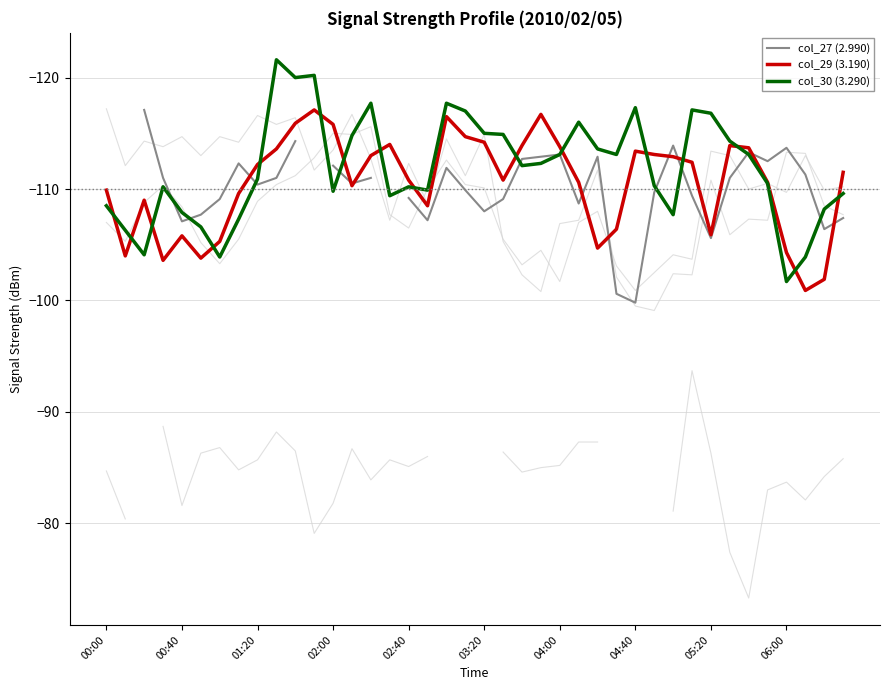

What is the difference between the col_30 (3.290) values at 14 and 25?

1.7